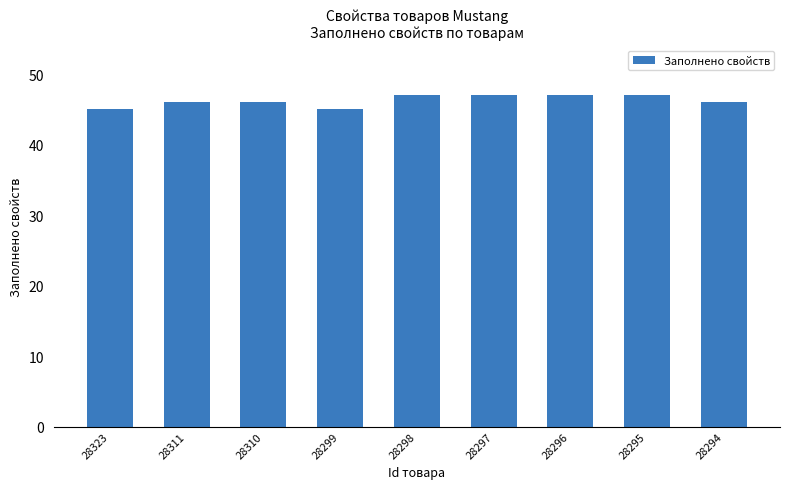

Reading right to left, what are all the values shown in this chart?

28294=46	28295=47	28296=47	28297=47	28298=47	28299=45	28310=46	28311=46	28323=45